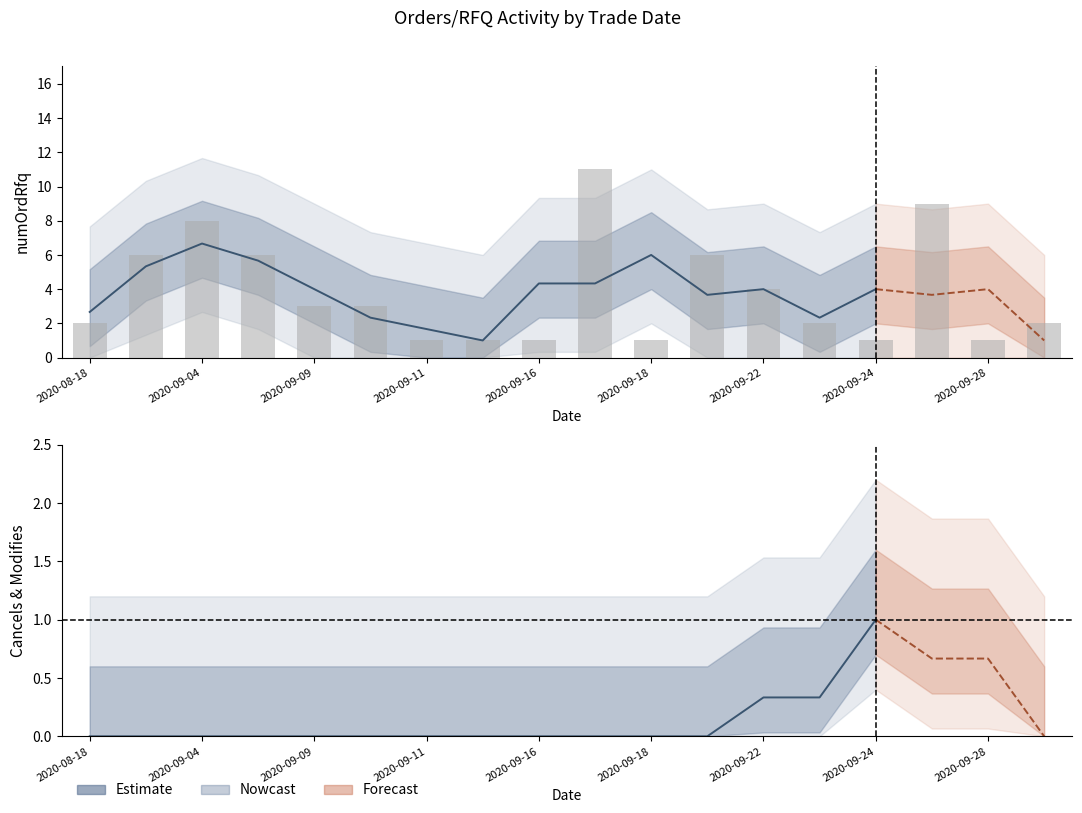

Reading left to right, transcribe all the data shown in this chart.

numOrdRfq: 2020-08-18=2	2020-09-03=6	2020-09-04=8	2020-09-08=6	2020-09-09=3	2020-09-10=3	2020-09-11=1	2020-09-15=1	2020-09-16=1	2020-09-17=11	2020-09-18=1	2020-09-21=6	2020-09-22=4	2020-09-23=2	2020-09-24=1	2020-09-25=9	2020-09-28=1	2020-09-30=2
numOrdRfqCancelWithdraw: 2020-08-18=0	2020-09-03=0	2020-09-04=0	2020-09-08=0	2020-09-09=0	2020-09-10=0	2020-09-11=0	2020-09-15=0	2020-09-16=0	2020-09-17=0	2020-09-18=0	2020-09-21=0	2020-09-22=0	2020-09-23=1	2020-09-24=0	2020-09-25=2	2020-09-28=0	2020-09-30=0
numOrdRfqModify: 2020-08-18=0	2020-09-03=0	2020-09-04=0	2020-09-08=0	2020-09-09=0	2020-09-10=0	2020-09-11=0	2020-09-15=0	2020-09-16=0	2020-09-17=0	2020-09-18=0	2020-09-21=0	2020-09-22=0	2020-09-23=0	2020-09-24=0	2020-09-25=0	2020-09-28=0	2020-09-30=0